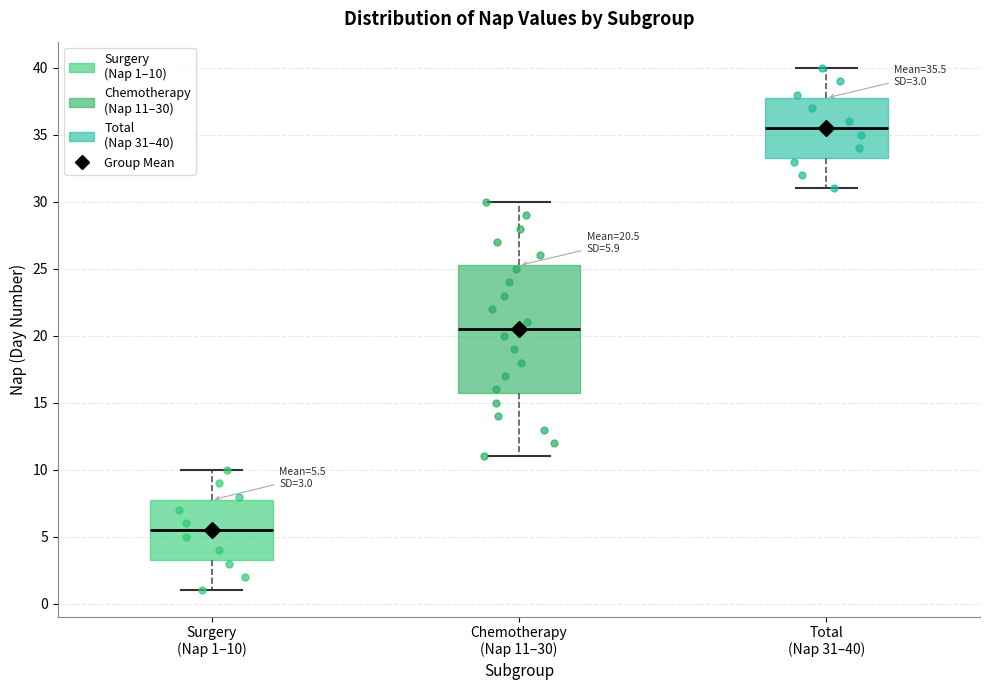

Comparing the boxes themselves (not the whiskers), which one is the tallest?

Chemotherapy (Nap 11–30)